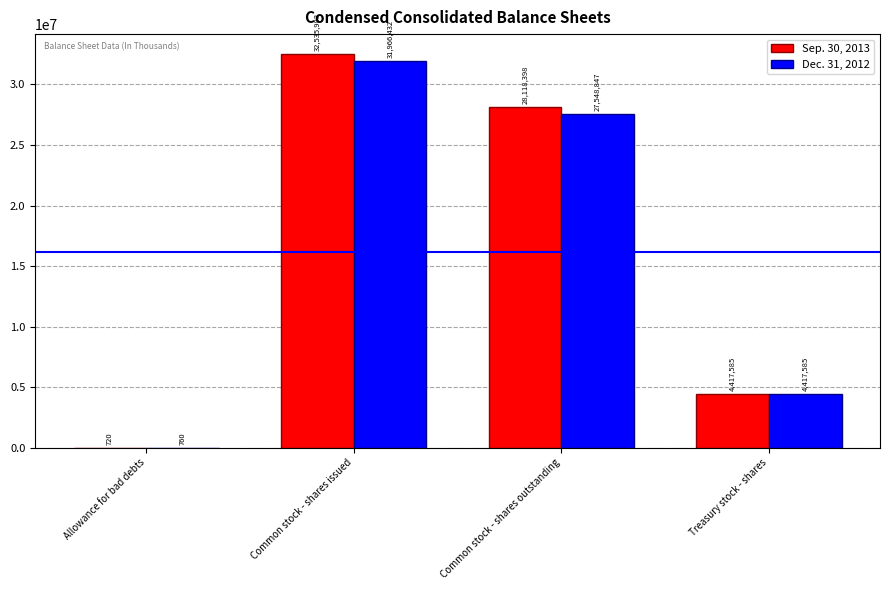

Between Common stock - shares outstanding and Treasury stock - shares, which series saw the biggest shift?

Sep. 30, 2013